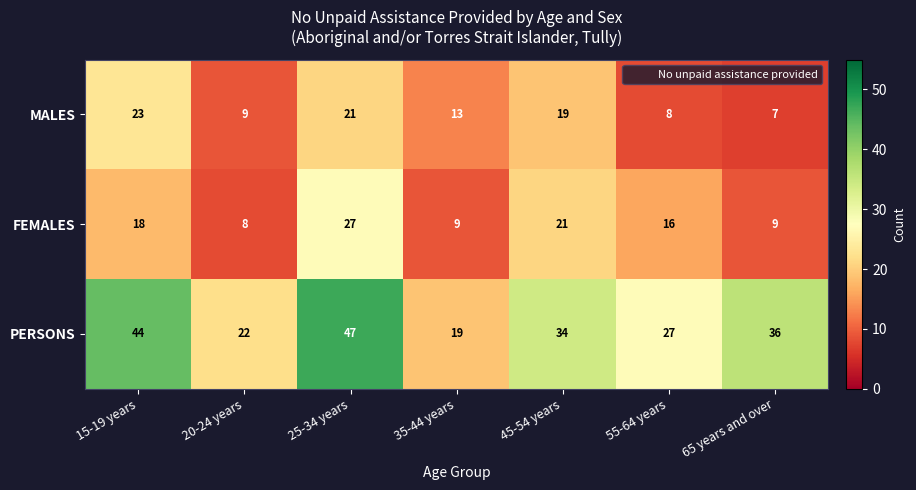

What is the total value across all series at 15-19 years?

85